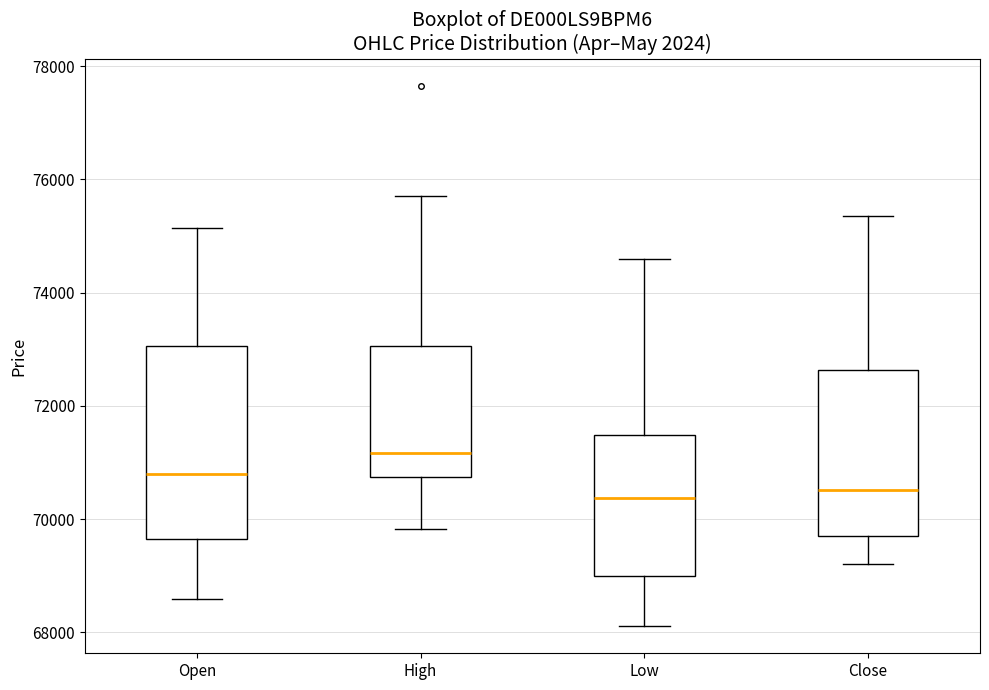

Reading left to right, read every box against the y-axis: the position of its median line, the range the box covers, and the ends of its whiskers. The values are not printed on the chart, so give them approximately, as read against the axis.

Open: median 70800, box 69600 to 73000, whiskers 68600 to 75200
High: median 71200, box 70800 to 73000, whiskers 69800 to 75800
Low: median 70400, box 69000 to 71400, whiskers 68200 to 74600
Close: median 70600, box 69800 to 72600, whiskers 69200 to 75400